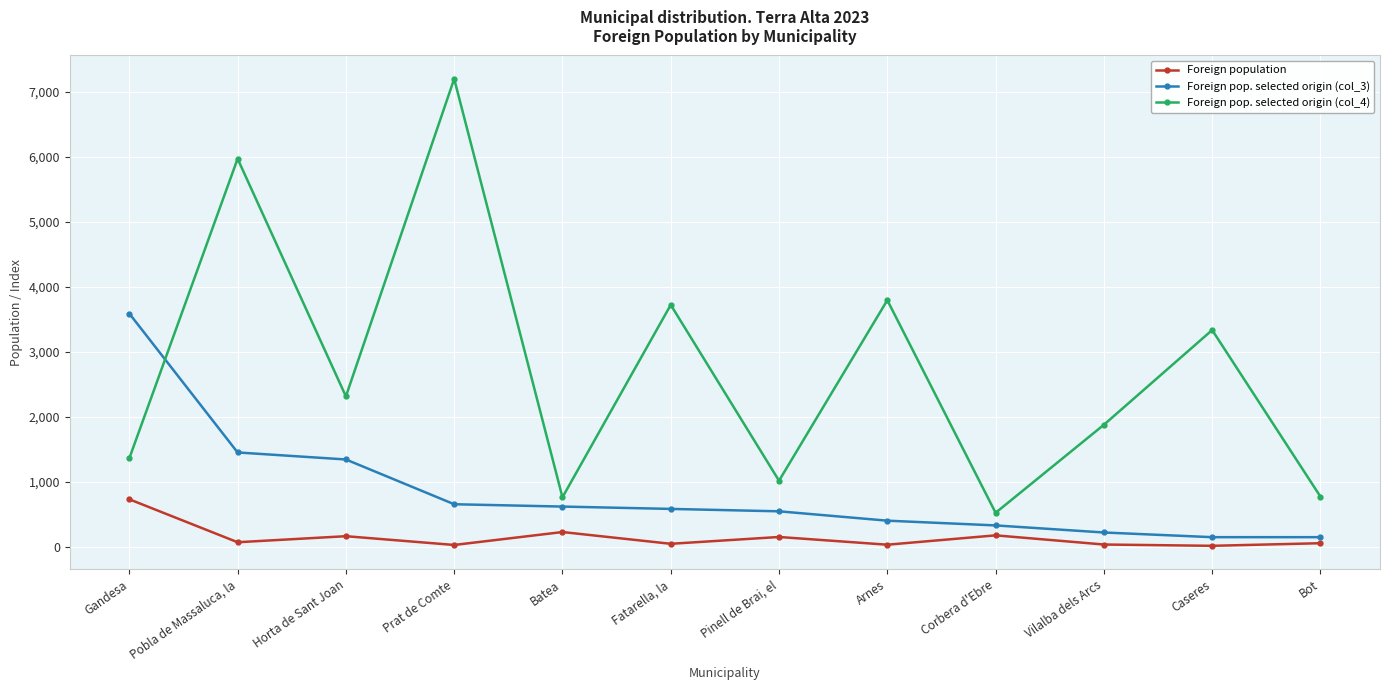

Which series has the widest spread of values?

Foreign pop. selected origin (col_4)